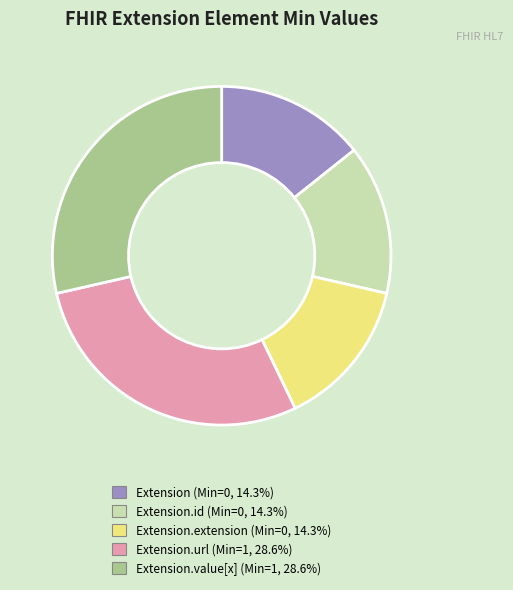

Is there a majority slice in this chart?

No